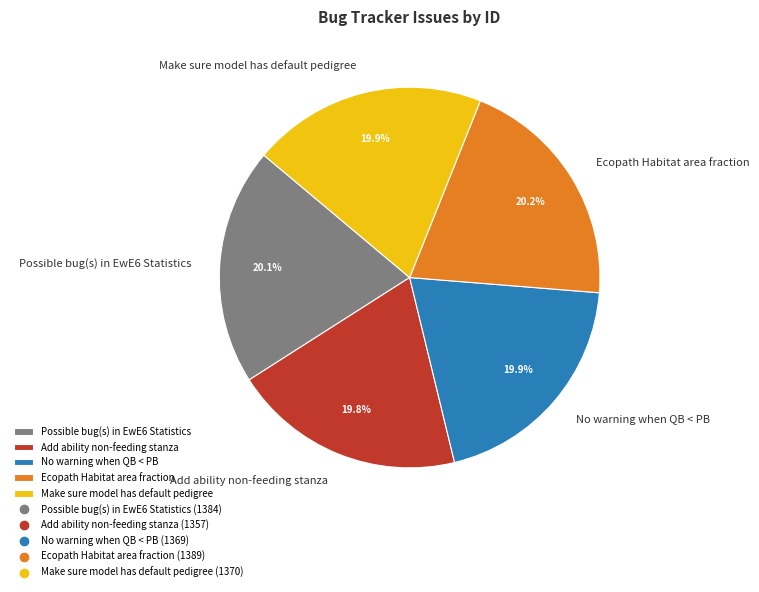

How many slices are in this pie chart?

5